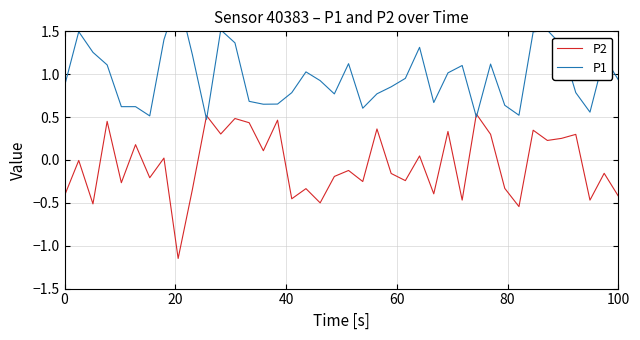

How many lines are shown in the chart?

2